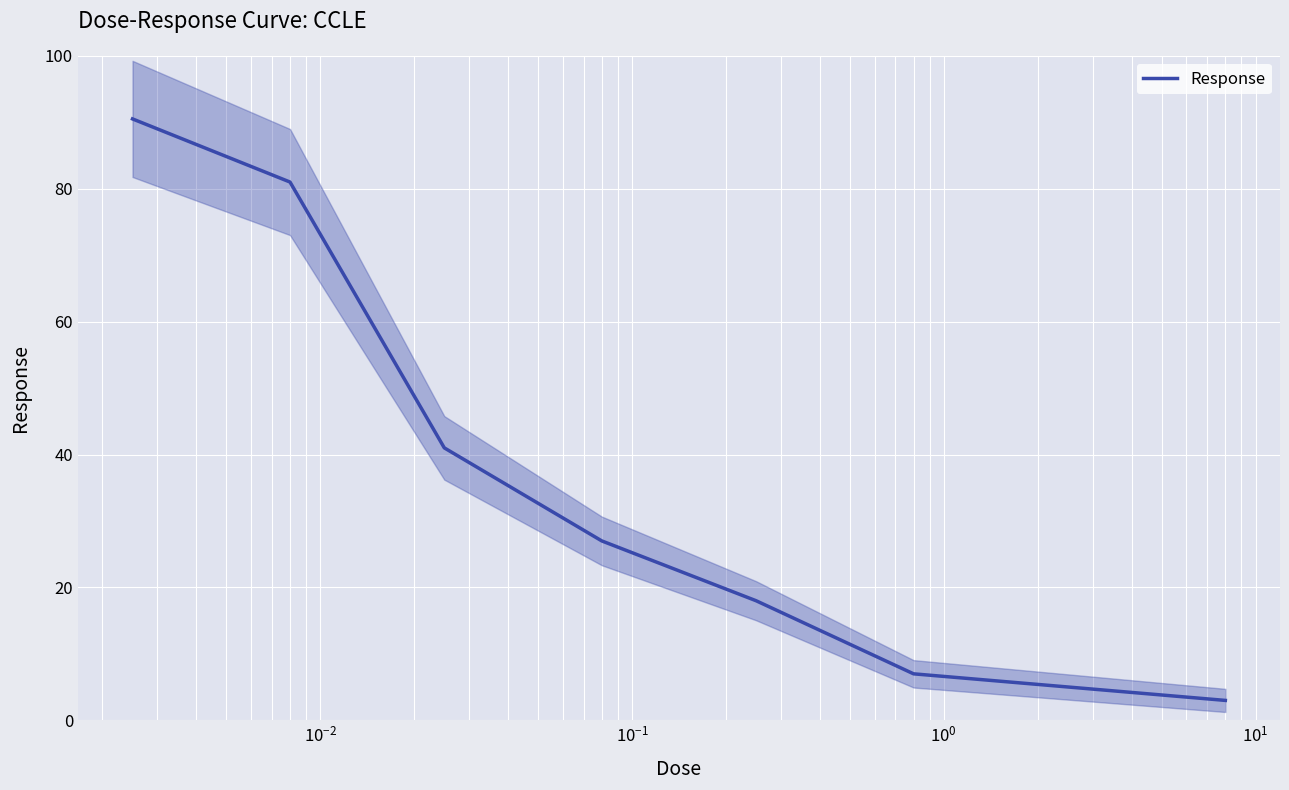

Reading right to left, transcribe all the data shown in this chart.

3.0	5.0	7.0	18.0	27.0	41.0	81.0	90.5